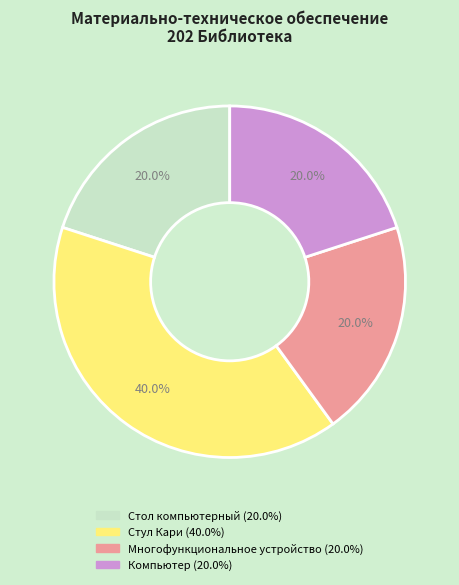

To the nearest percent, what portion does Компьютер represent?

20%